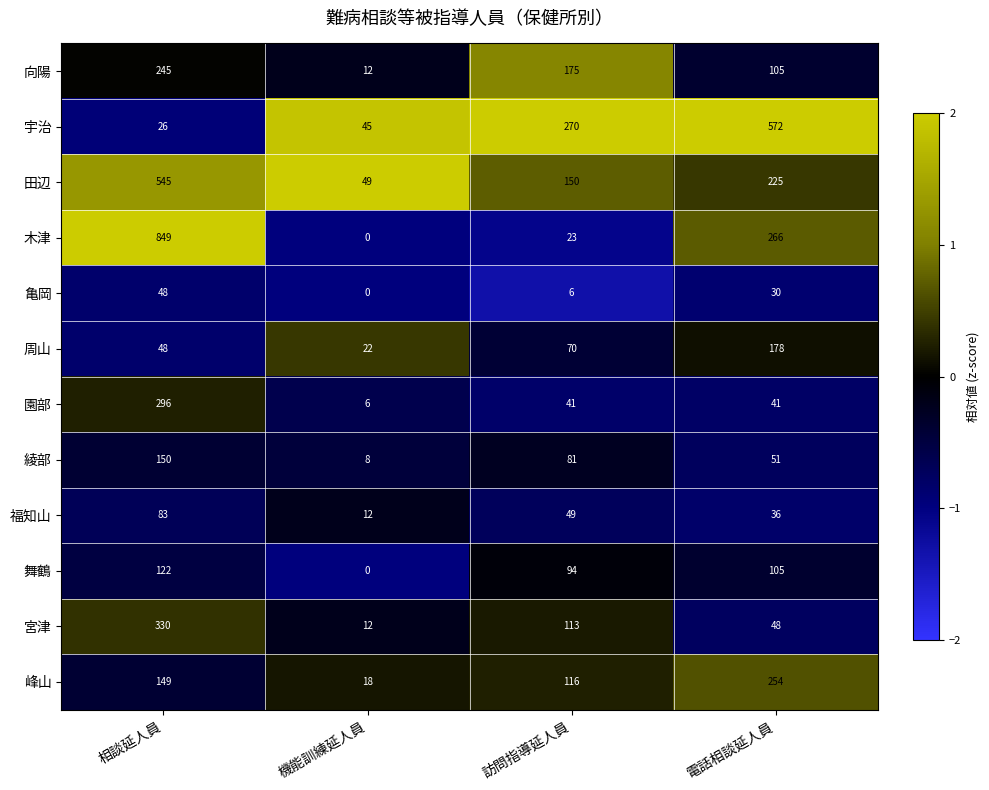

At how many categories does at least one series exceed 0?

4